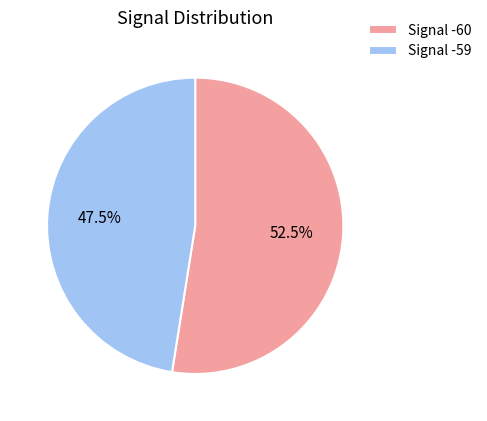

What is the smallest slice in the pie chart?

Signal -59